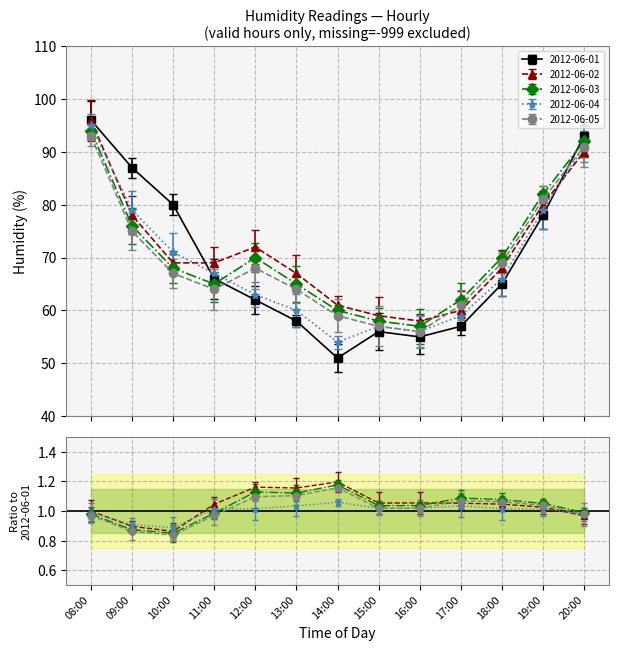

What is the total value across all series at 11:00?

331